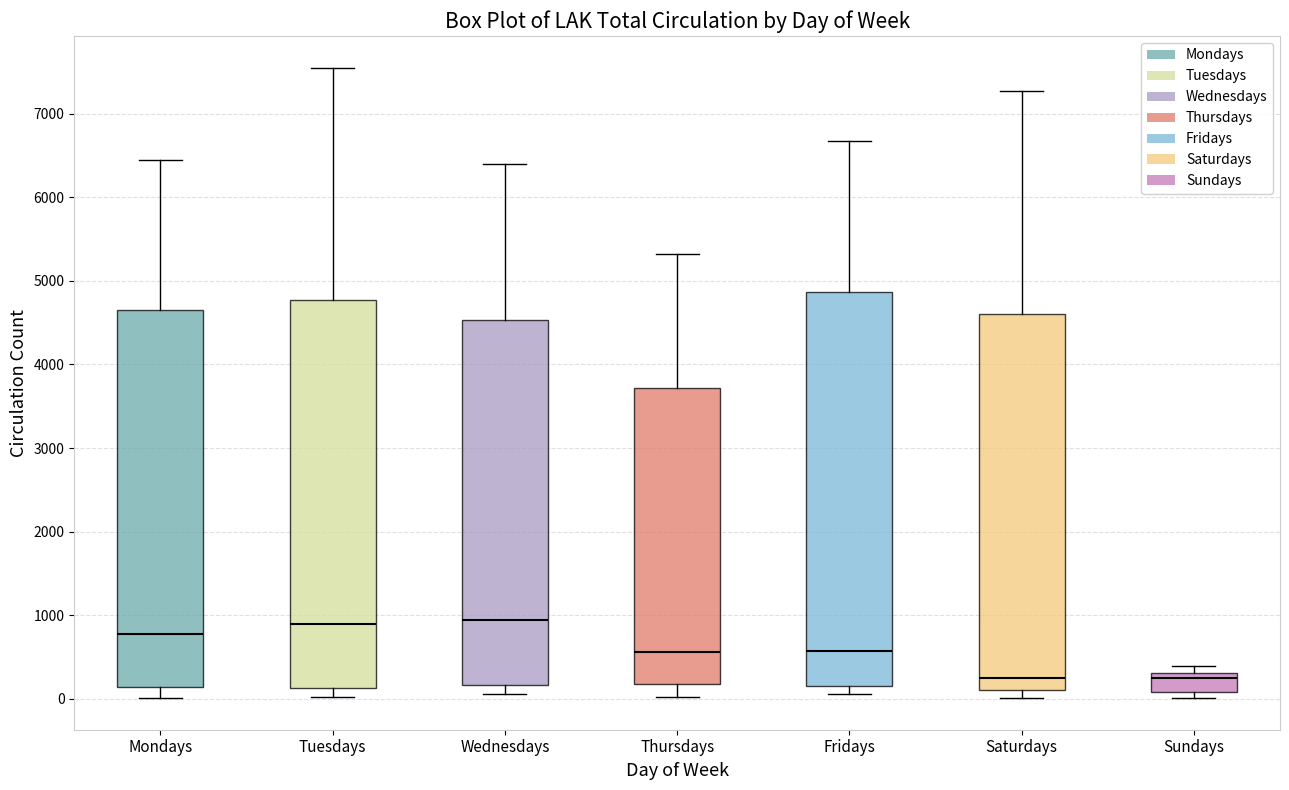

Where does the median line of the box for Fridays sit on the y-axis? The values are not printed on the chart, so give them approximately, as read against the axis.

600